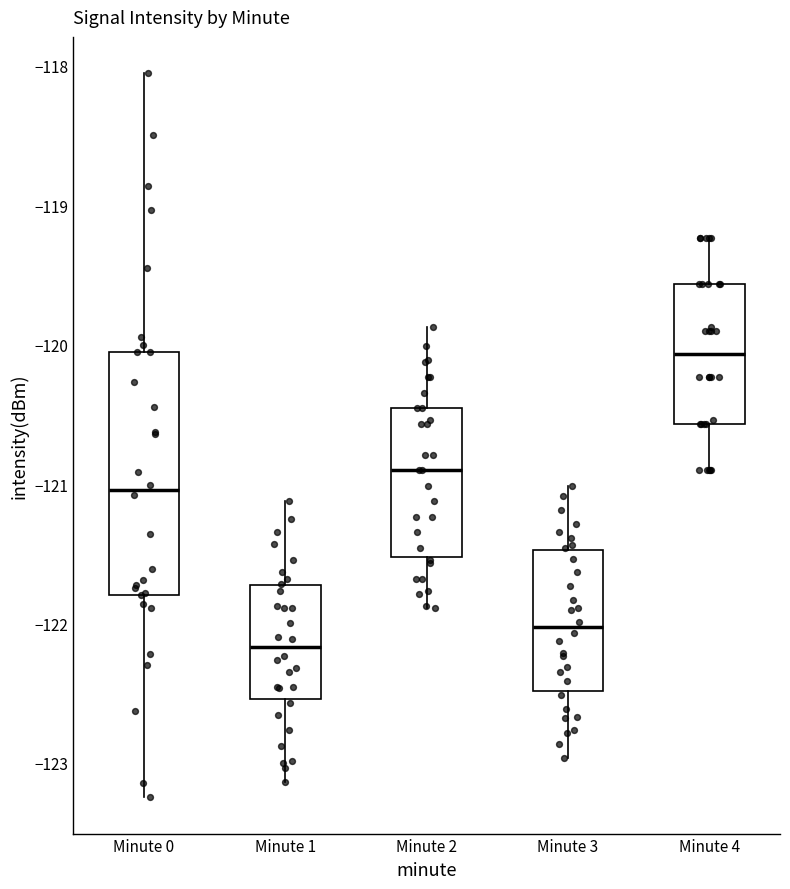

Where does the median line of the box for Minute 4 sit on the y-axis? The values are not printed on the chart, so give them approximately, as read against the axis.

-120.1